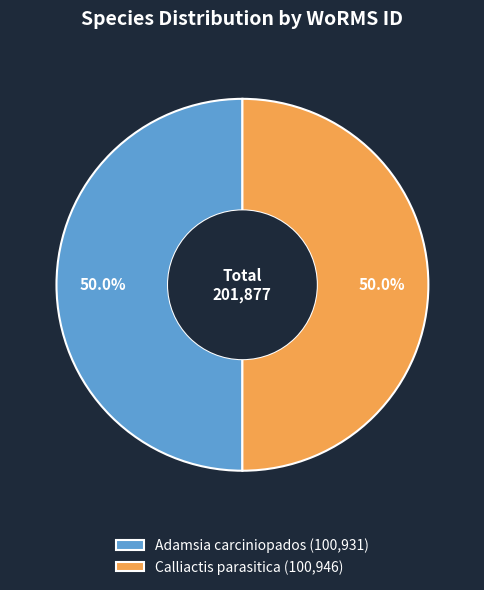

What percentage do Adamsia carciniopados (100,931) and Calliactis parasitica (100,946) together represent?

100.0%